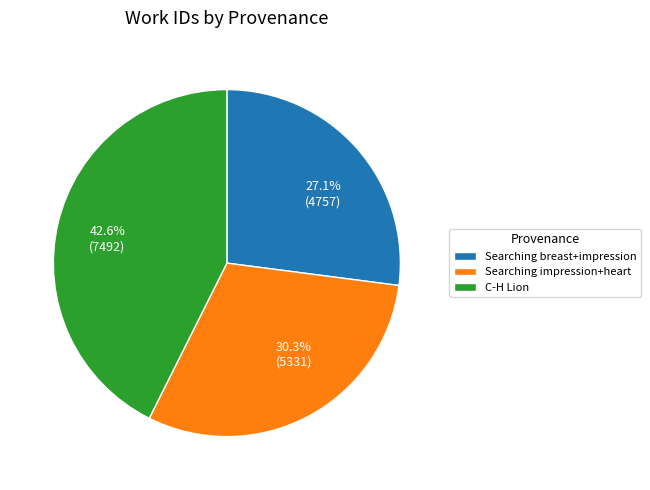

Rank the categories by value from highest to lowest.

C-H Lion, Searching impression+heart, Searching breast+impression